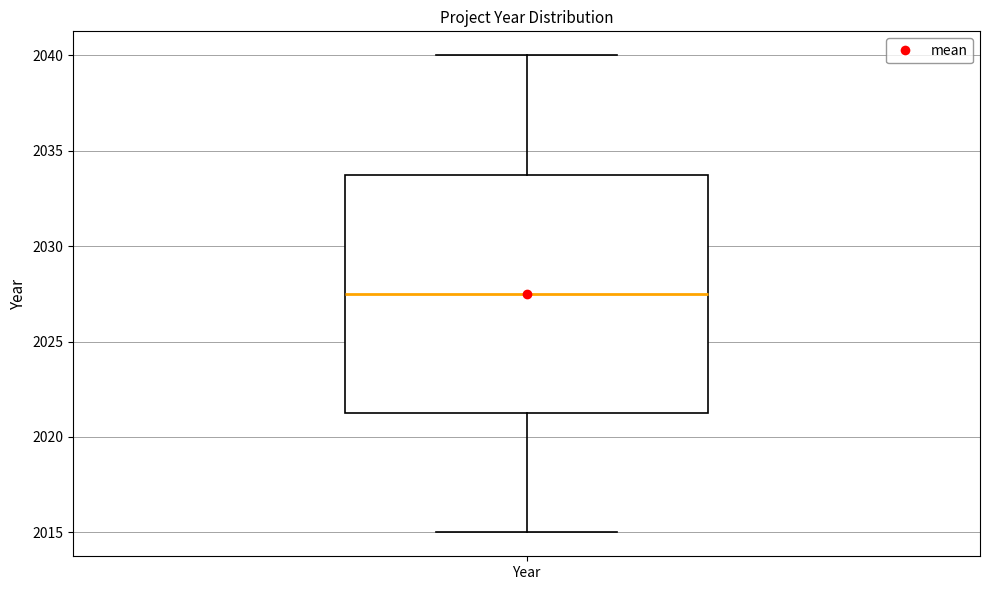

Where is the lower edge of the box for Year on the y-axis? The values are not printed on the chart, so give them approximately, as read against the axis.

2021.5